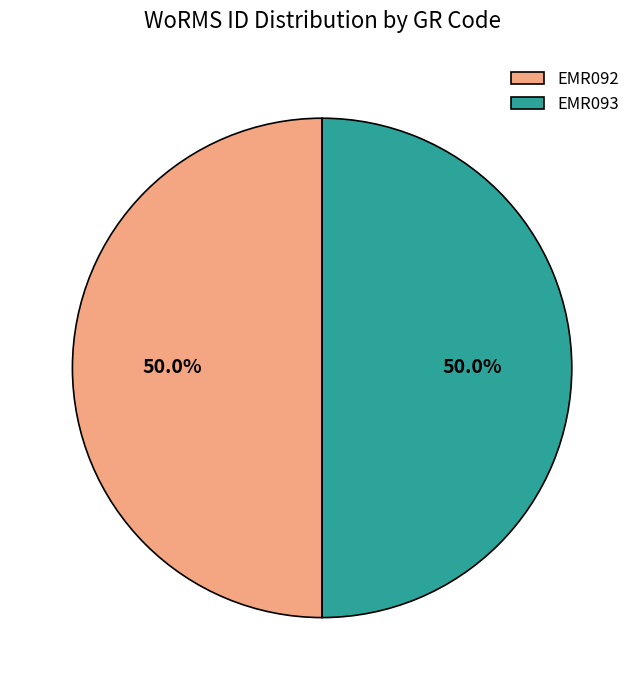

What portion of the pie excludes EMR093?

50.0%